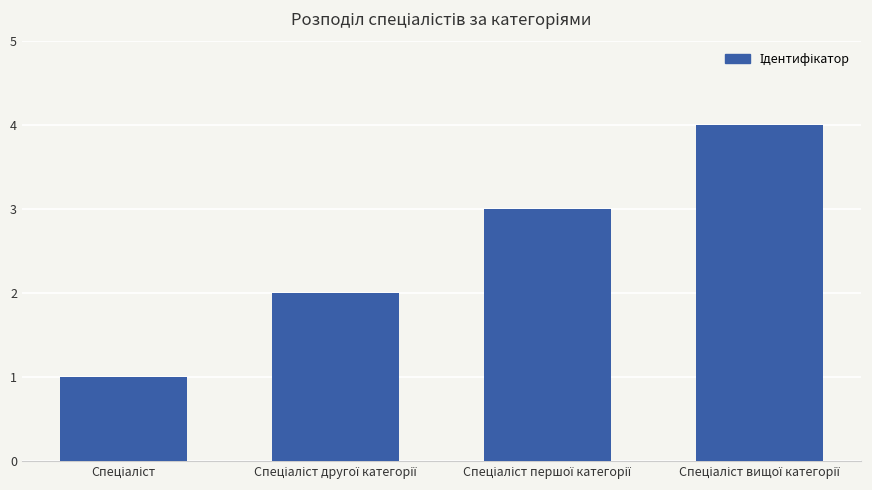

Are the bars grouped side by side (vs. stacked)?

No